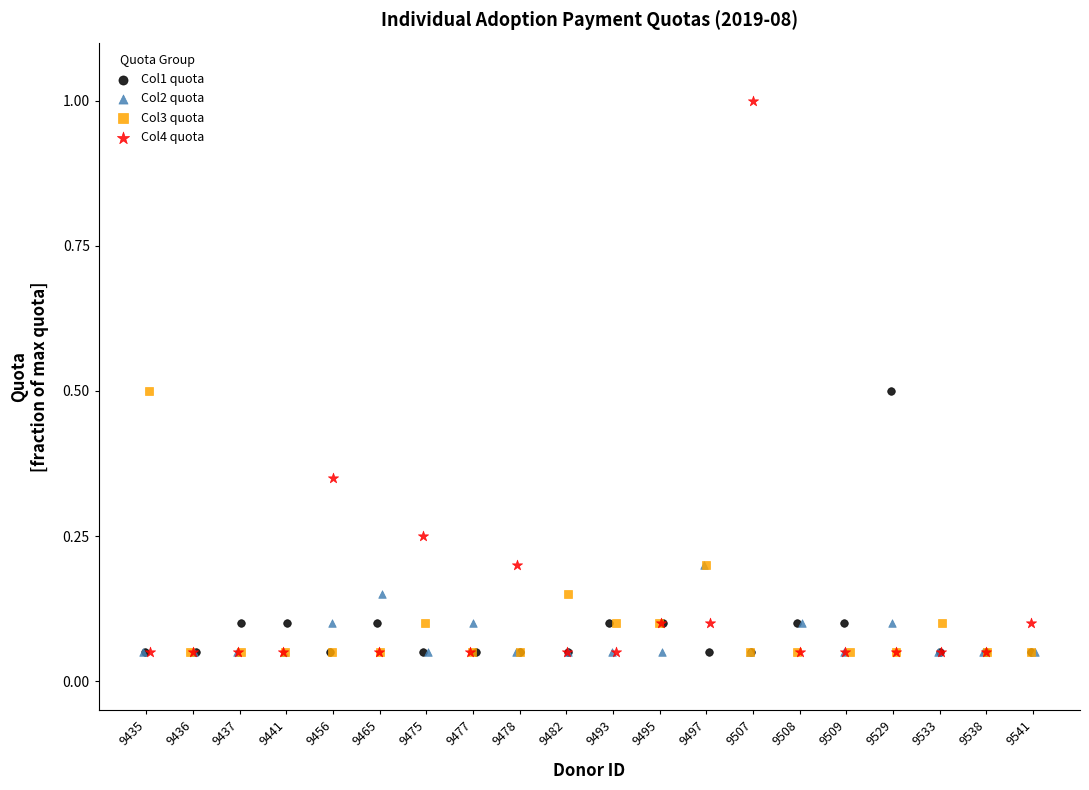

Which series has the largest Y range (max minus min)?

Col4 quota